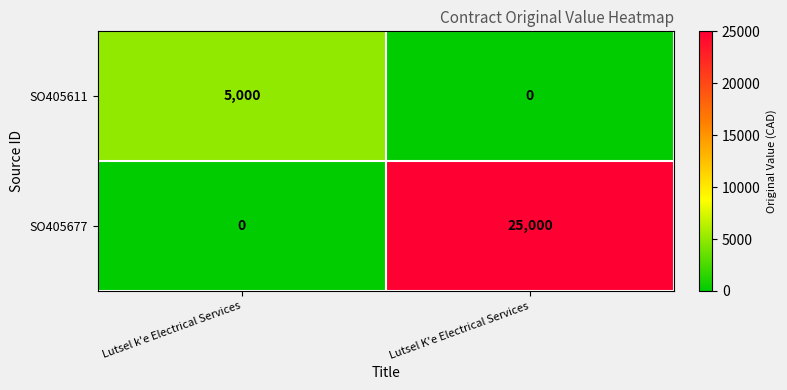

Which category has the highest value in the SO405611 series?

Lutsel k'e Electrical Services